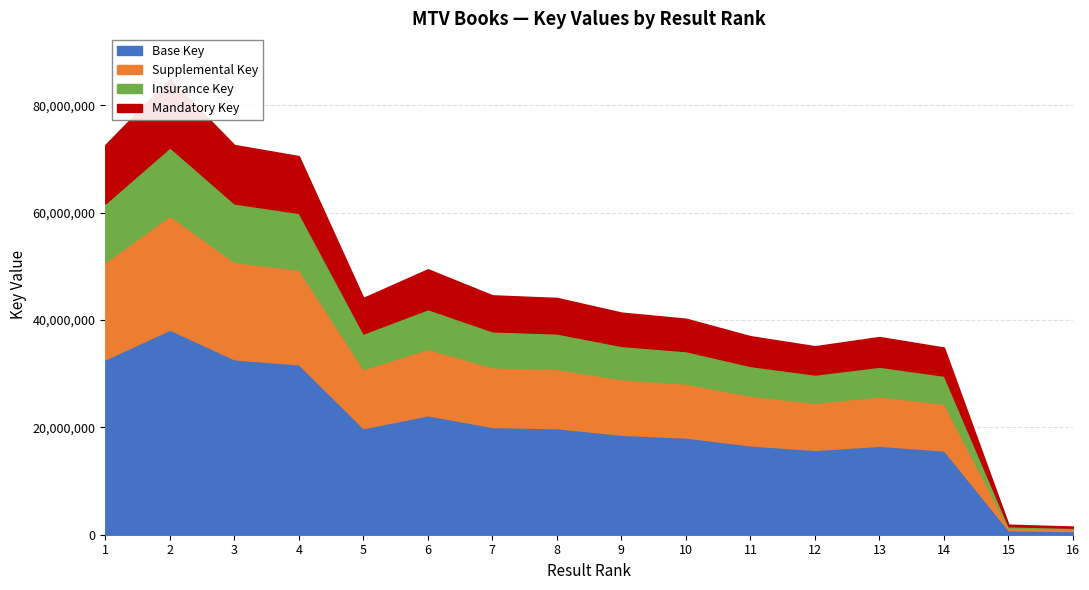

True or false: the data shows 36824518 at 13.

True